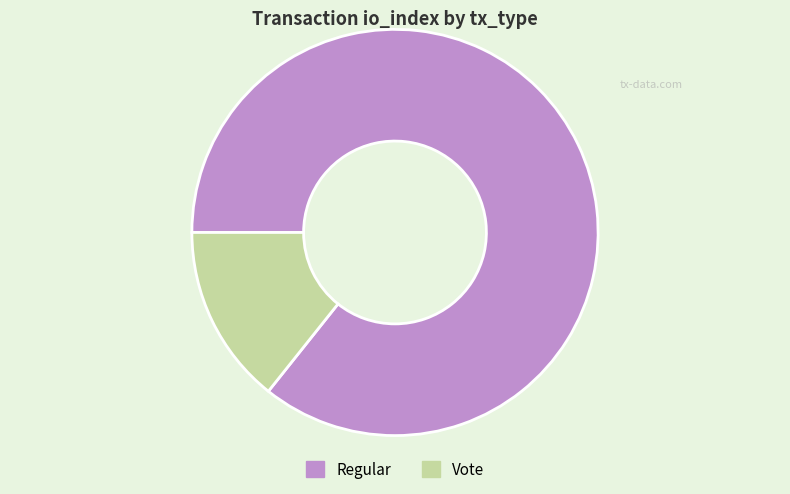

Rank the categories by value from lowest to highest.

Vote, Regular